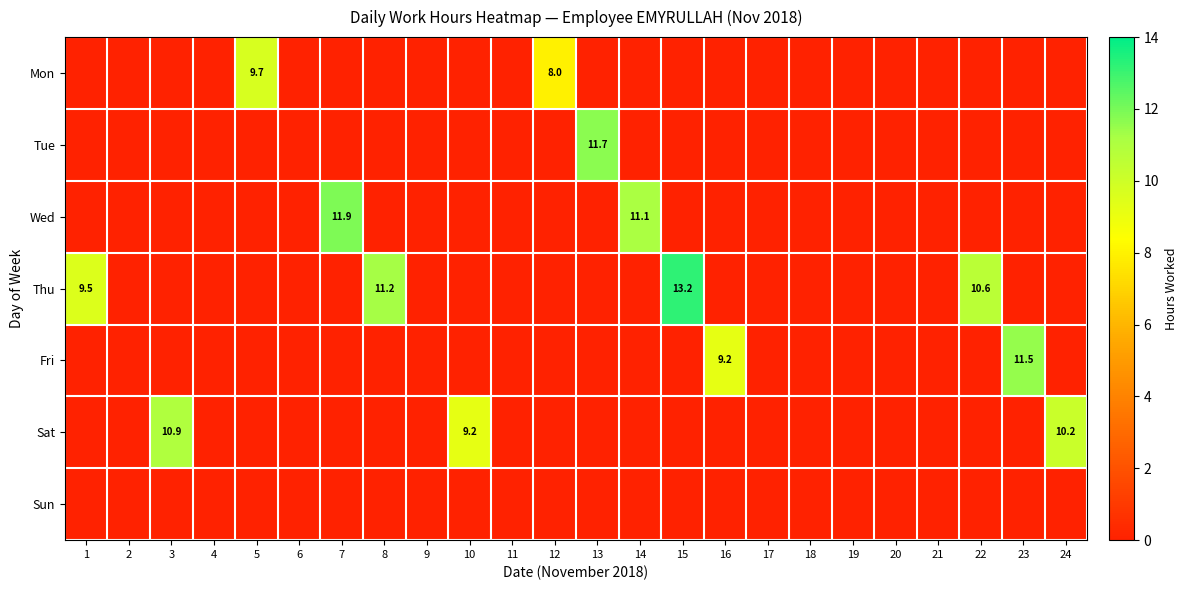

The value of Sat at 10 is 2.2. True or false?

False